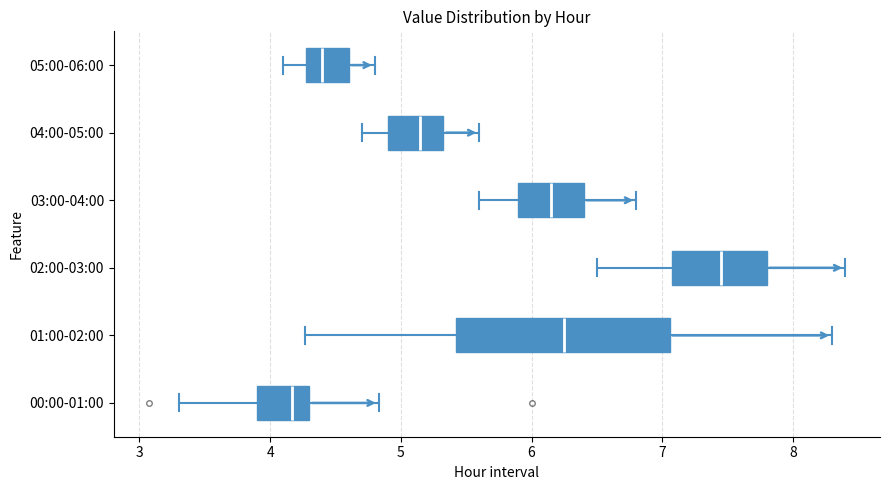

Comparing the boxes themselves (not the whiskers), which one is the widest?

01:00-02:00